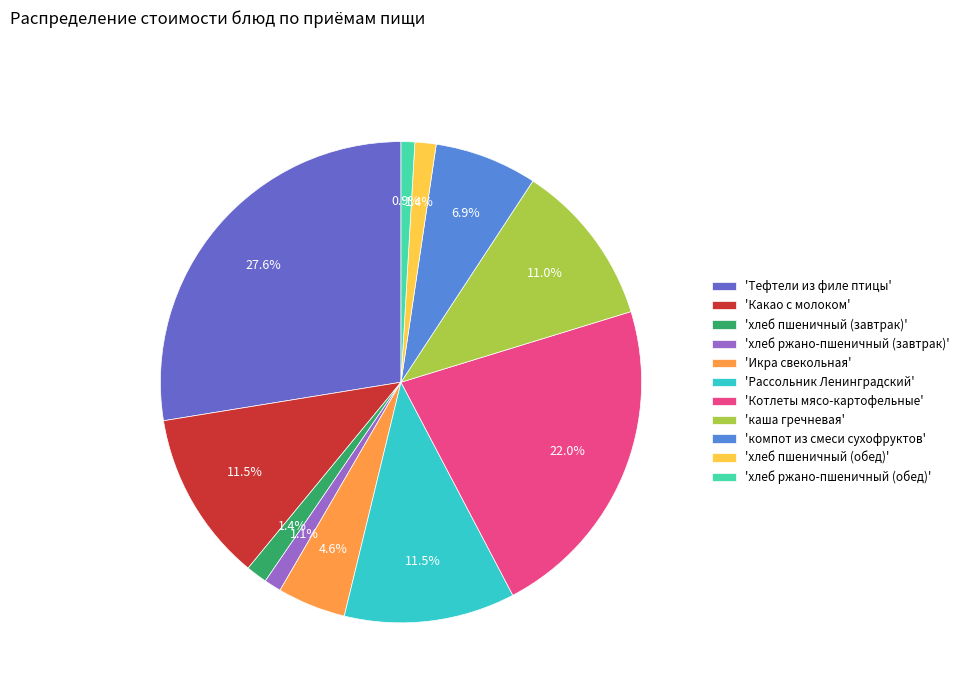

How many slices are in this pie chart?

11